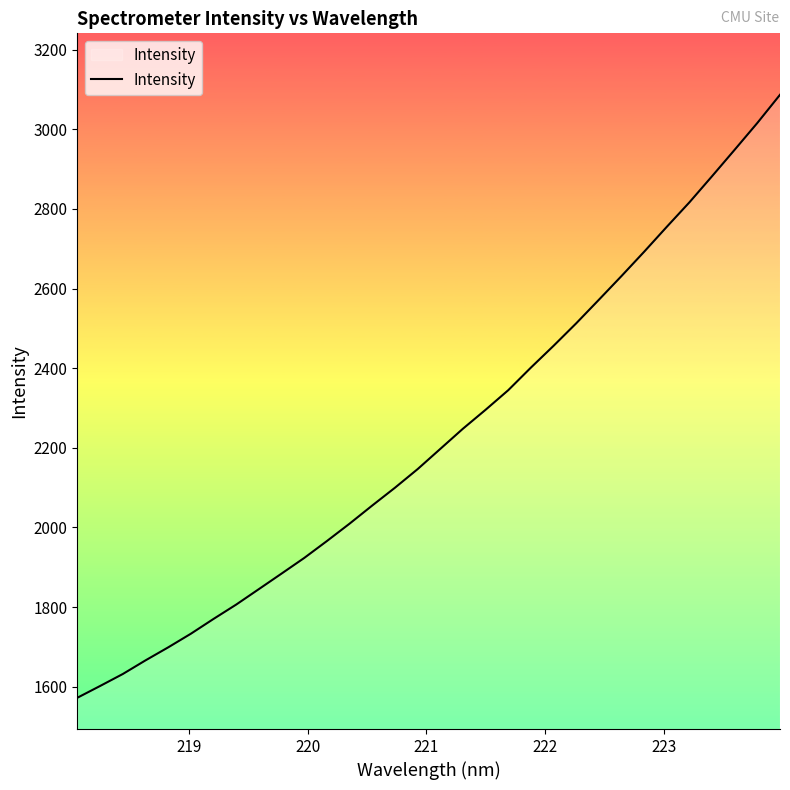

What is the difference between the maximum and minimum values?

1514.1